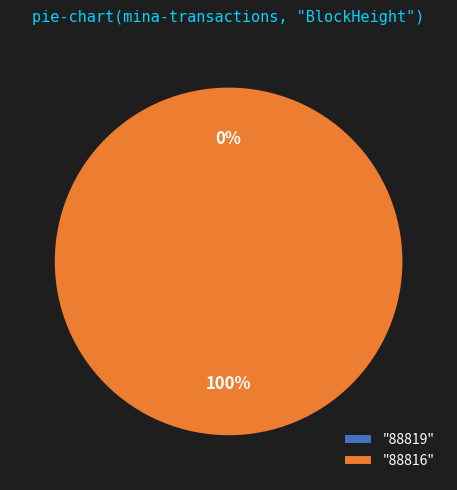

What percentage is NOT represented by 88819?

100.0%